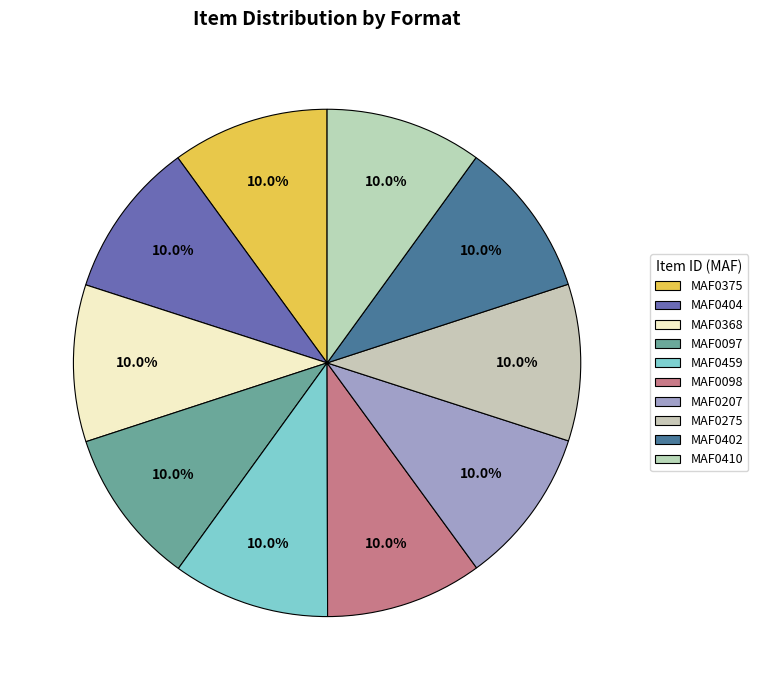

Approximately how many times larger is the value at MAF0410 compared to MAF0098?

1.0